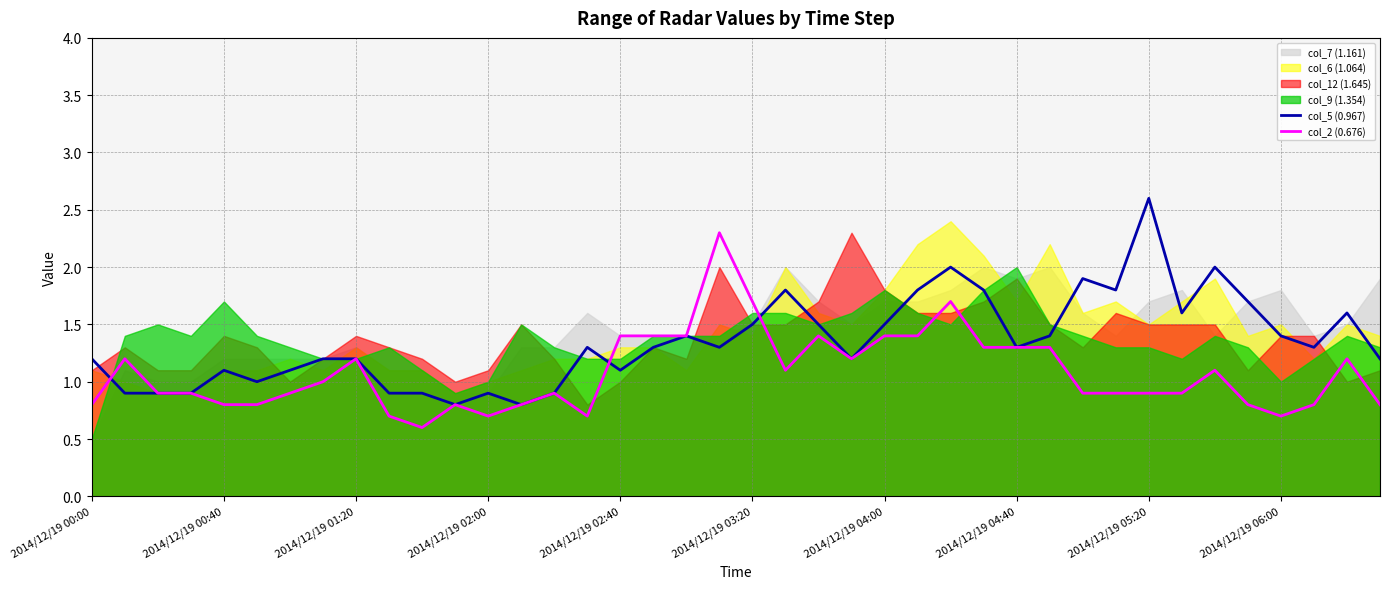

At which category does the chart reach its minimum across all series?

10